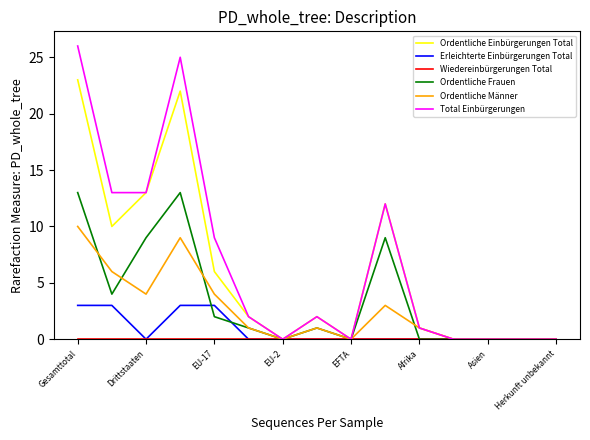

True or false: Ordentliche Frauen has more than 1 points higher than both neighbors.

True